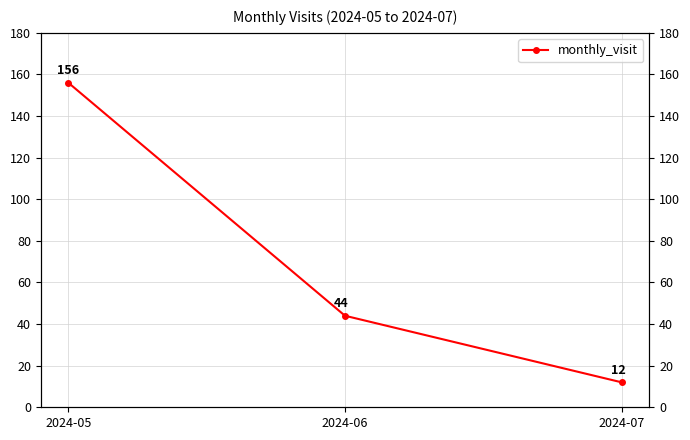

Is it true that the value at 2024-05 is 156?

True